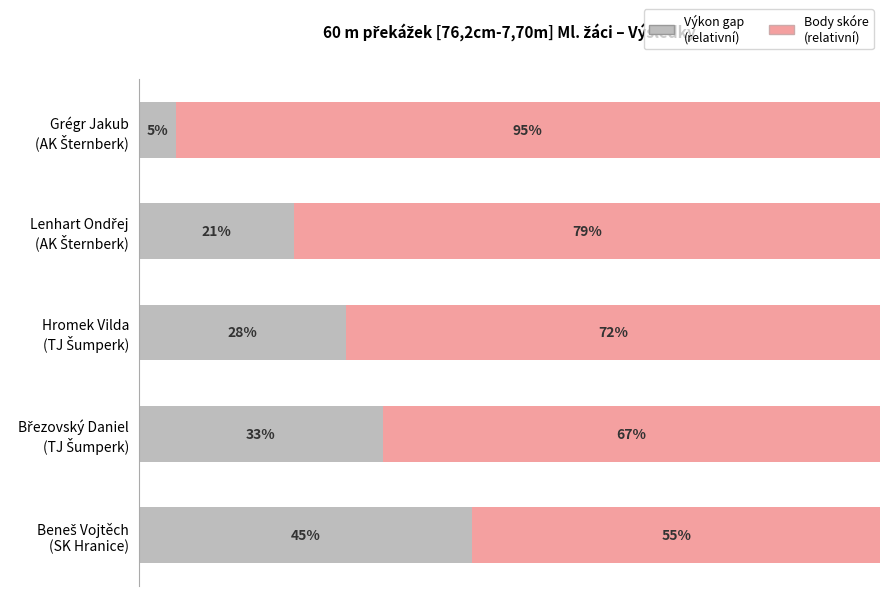

What are all the series names shown in the legend?

Výkon gap (relativní), Body skóre (relativní)